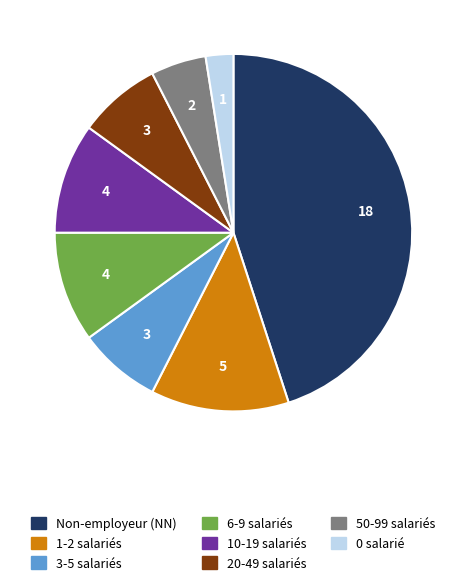

The 6-9 salariés slice represents 1% of the pie. True or false?

False